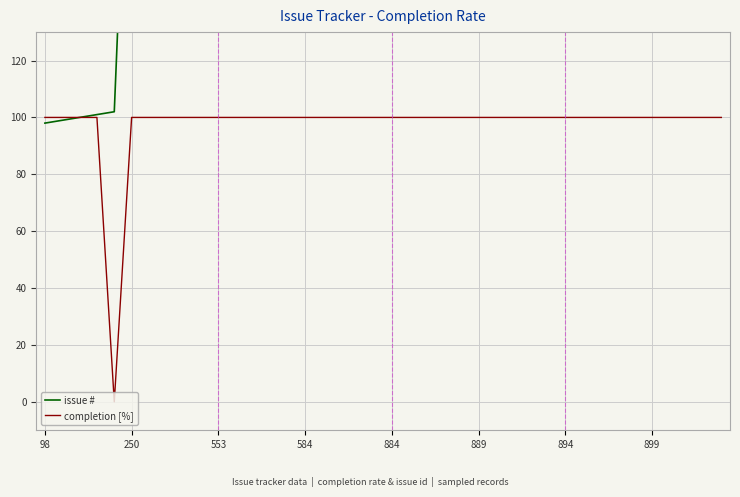

Reading left to right, what are all the values shown in this chart?

issue #: 98	99	100	101	102	250	275	285	335	343	553	554	555	582	583	584	880	881	882	883	884	885	886	887	888	889	890	891	892	893	894	895	896	897	898	899	900	903	904	930
completion [%]: 100	100	100	100	0	100	100	100	100	100	100	100	100	100	100	100	100	100	100	100	100	100	100	100	100	100	100	100	100	100	100	100	100	100	100	100	100	100	100	100